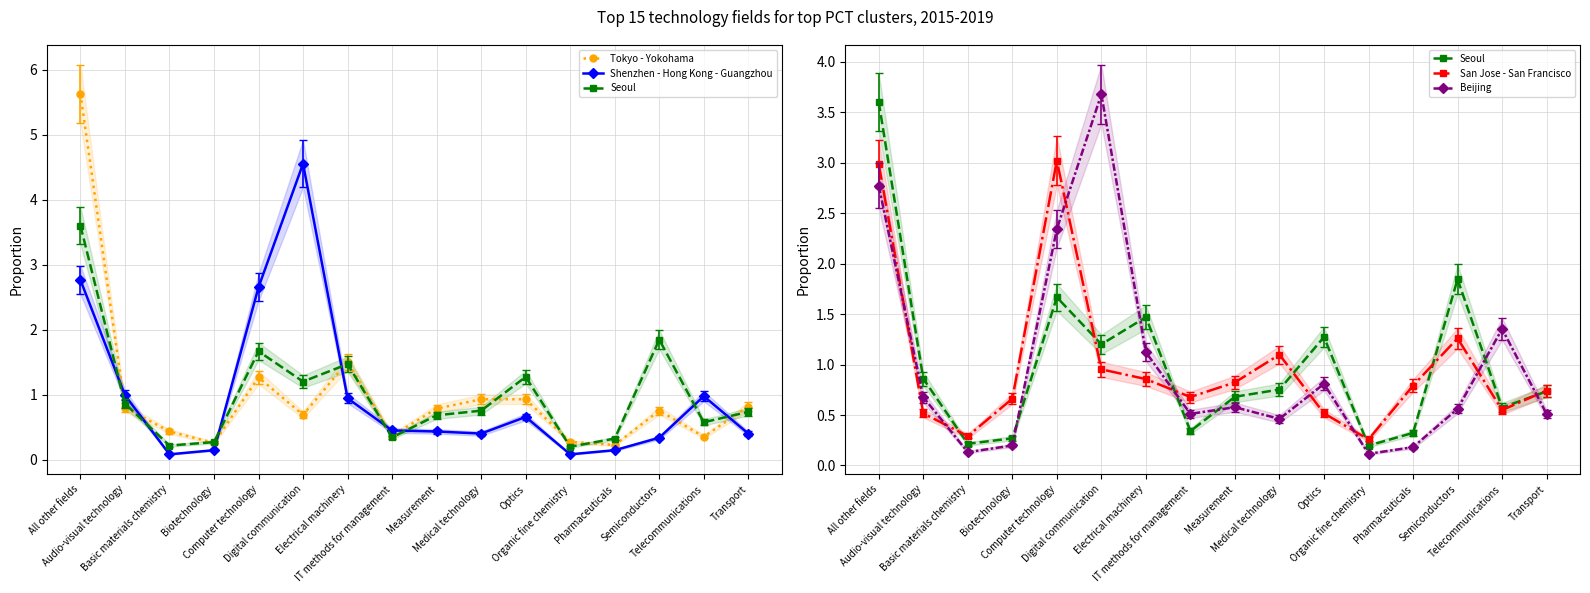

Which has a higher value, Telecommunications or Electrical machinery?

Electrical machinery